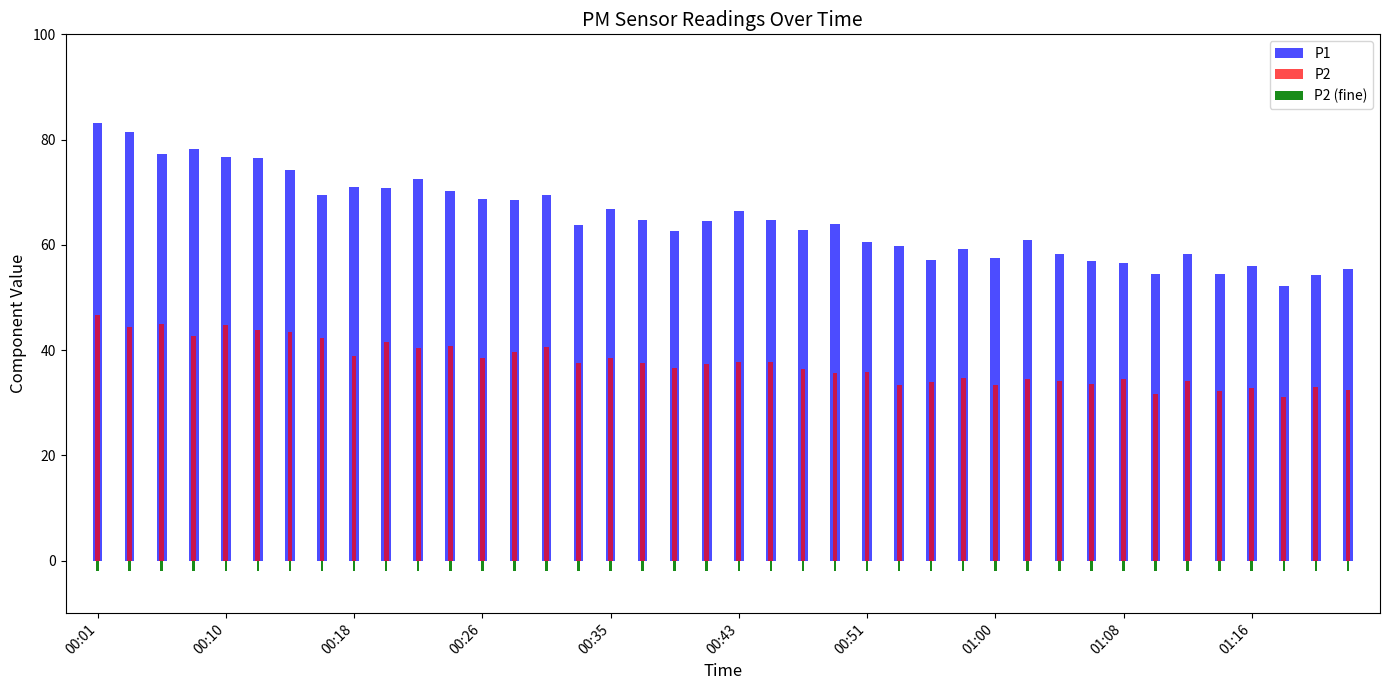

What is the average value of the P2 series?

37.6